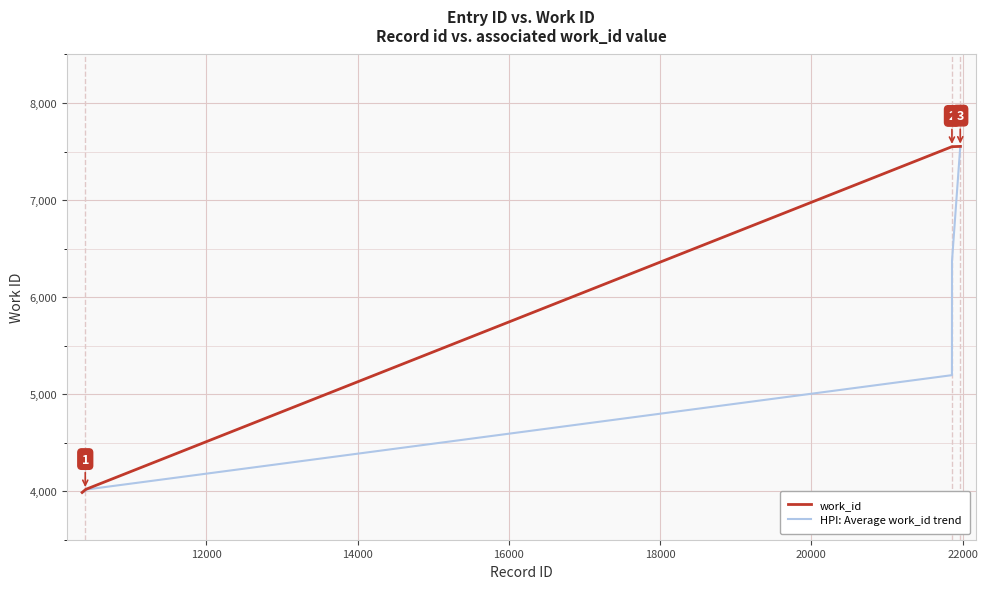

What are all the series names shown in the legend?

work_id, HPI: Average work_id trend